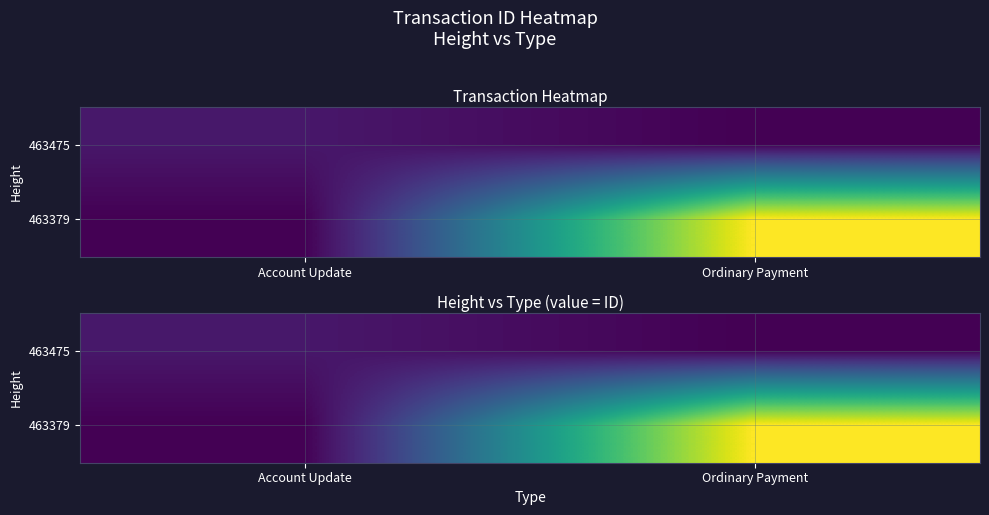

The value of 463379 at Ordinary Payment is 14654438747950571520. True or false?

True